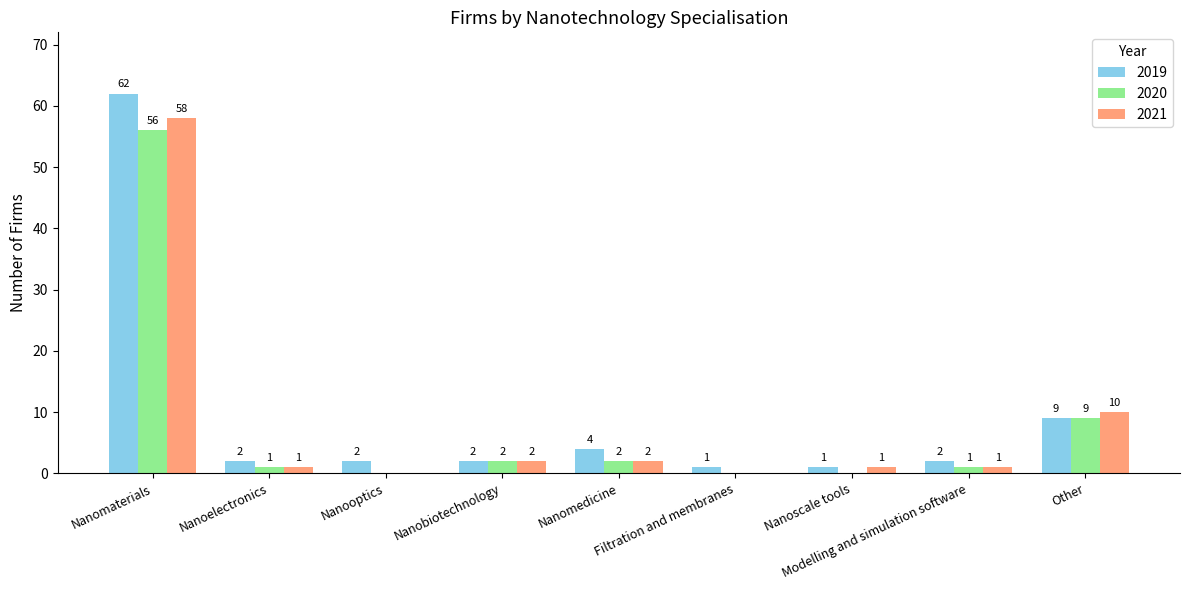

What is the greatest value displayed?

62